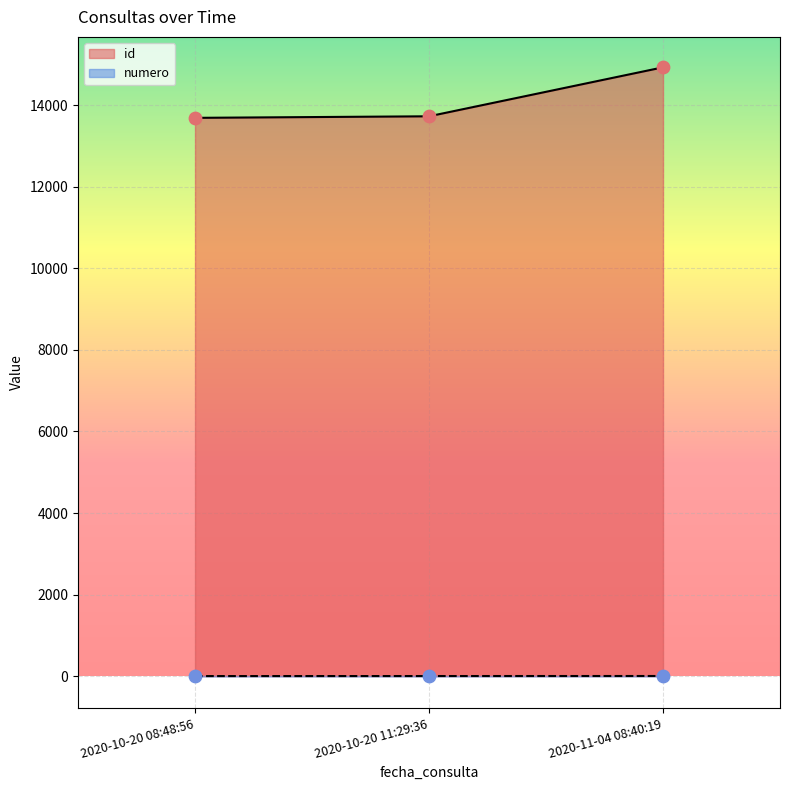

What is the total value across all series at 2020-11-04 08:40:19?

14935